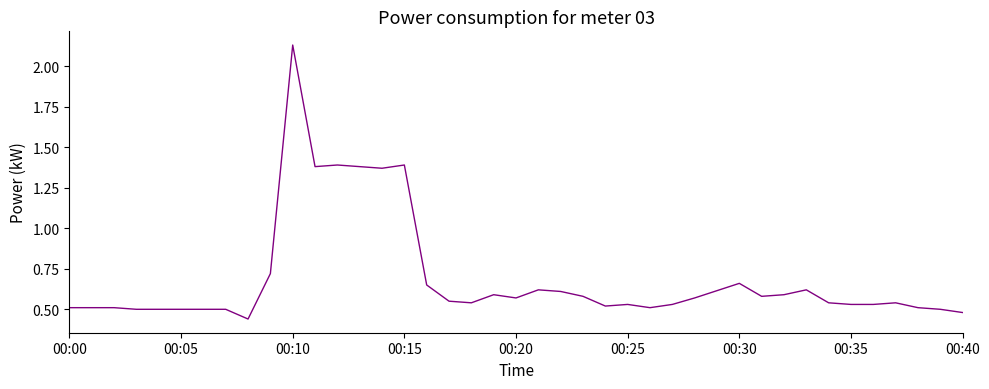

How many lines are shown in the chart?

1